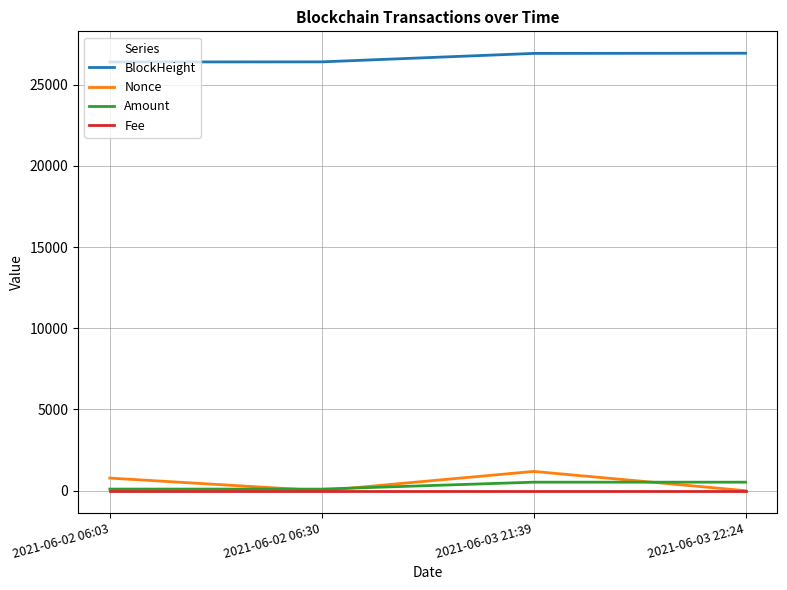

The BlockHeight series shows 26405.0 at 2021-06-02 06:30. True or false?

True